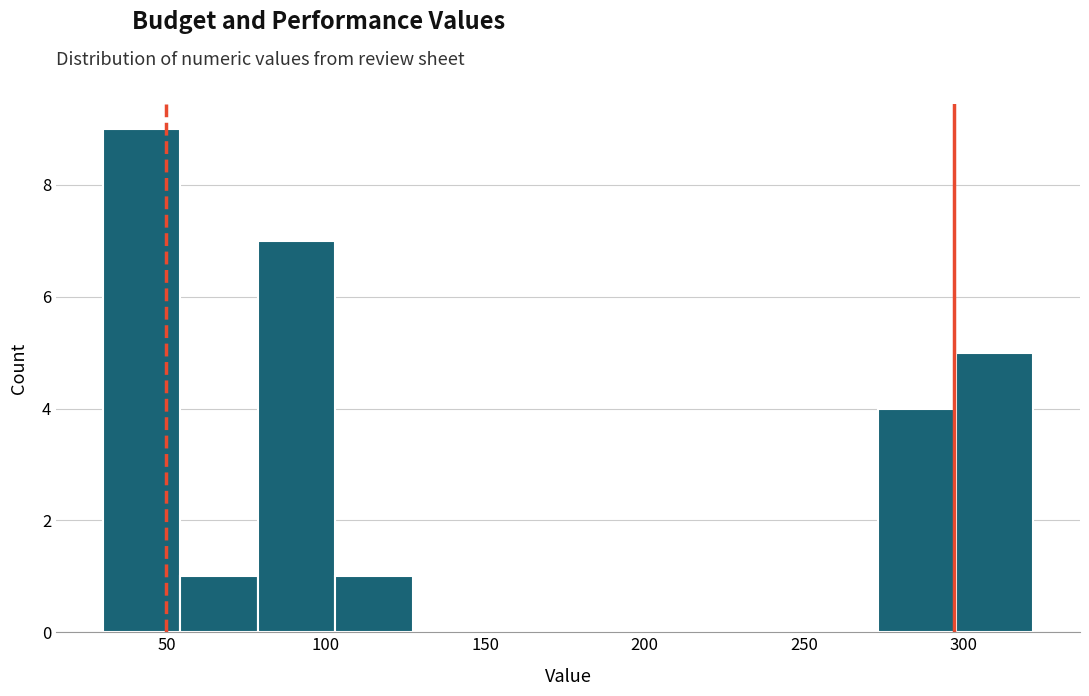

Reading left to right, transcribe this chart: for each bar, give the range it covers on the x-axis and its height. Neither the bar edges nor the heights are printed on the chart, so give them approximately, as read against the axes.

30 to 55: 9
55 to 80: 1
80 to 105: 7
105 to 125: 1
125 to 150: 0
150 to 175: 0
175 to 200: 0
200 to 225: 0
225 to 250: 0
250 to 275: 0
275 to 300: 4
300 to 320: 5